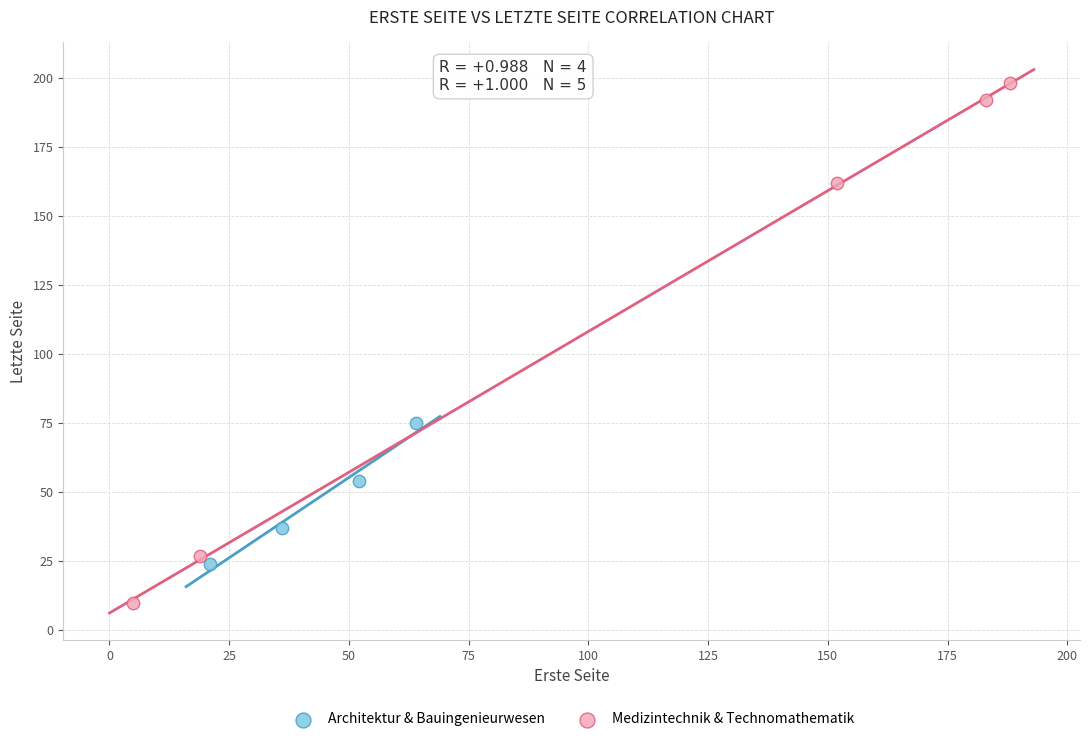

Which series has the widest spread of Y values?

Medizintechnik & Technomathematik